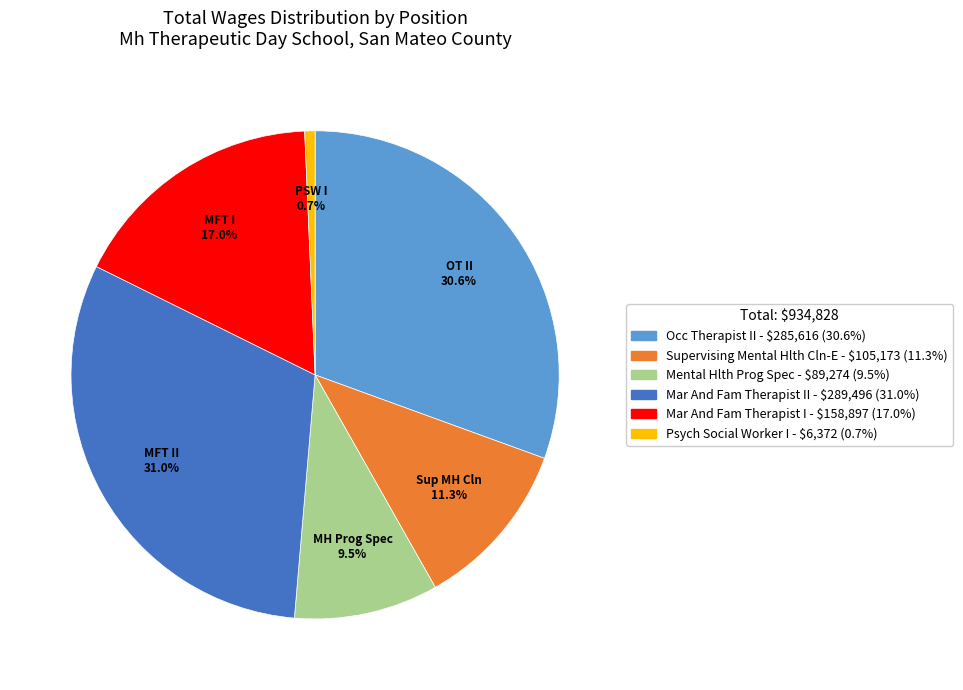

Does any single category account for the majority?

No